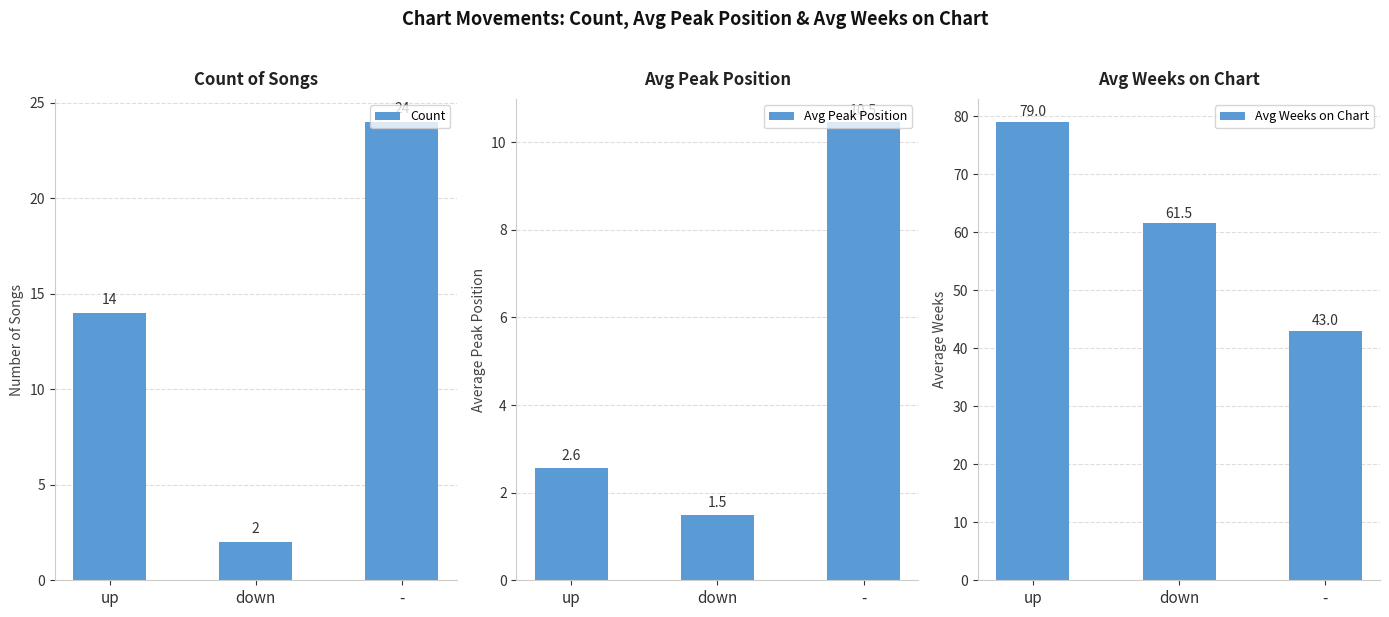

Count the number of data series in this chart.

3